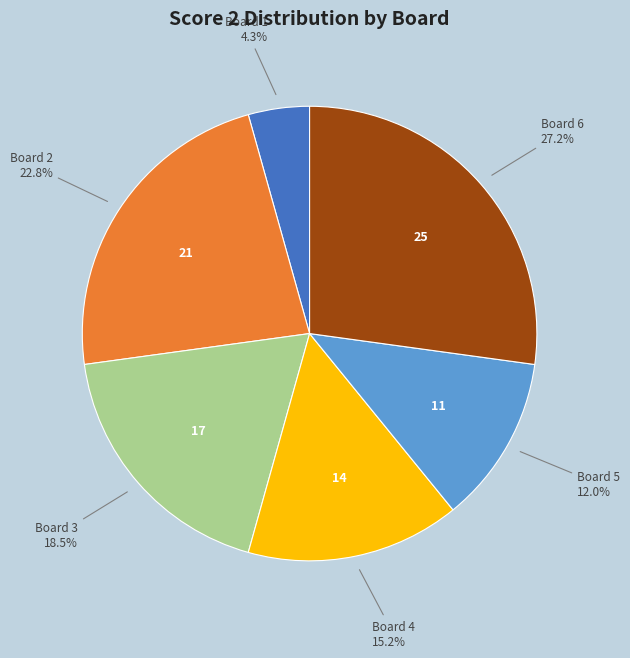

To the nearest percent, what is the difference between the largest and smallest slice percentages?

23%